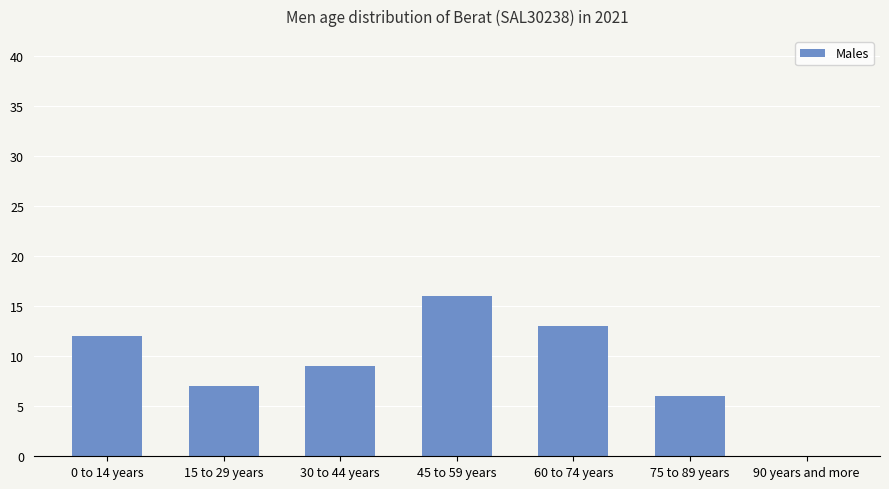

What is the approximate value at 45 to 59 years?

16